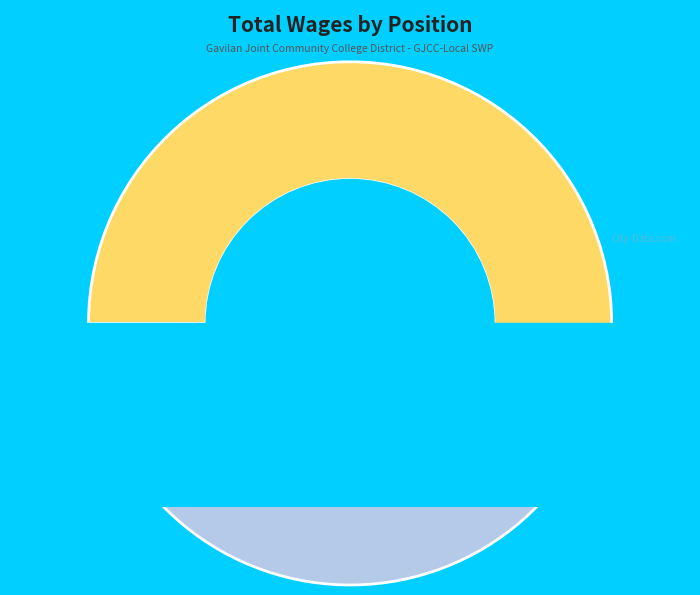

Which category has the biggest portion of the pie?

Senior Program Services Specialist